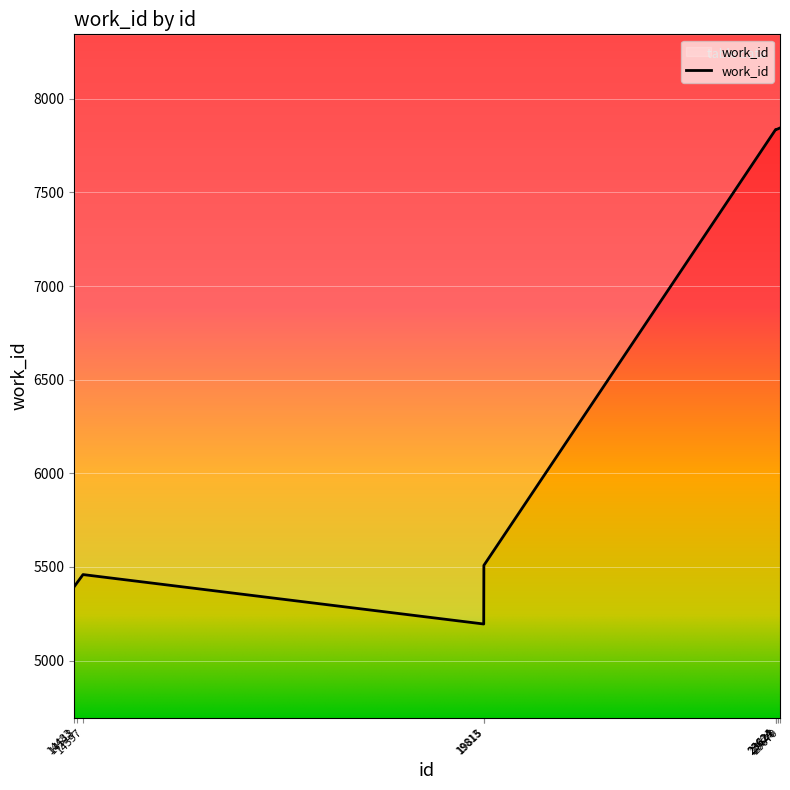

Is this an area chart (filled region under the line)?

No